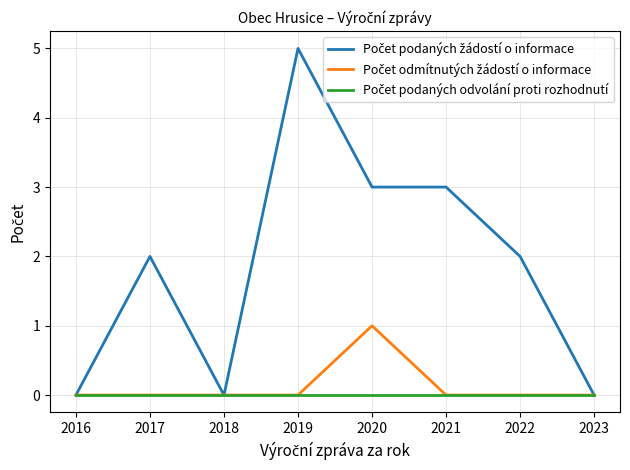

At which category is the sum across all series the highest?

2019